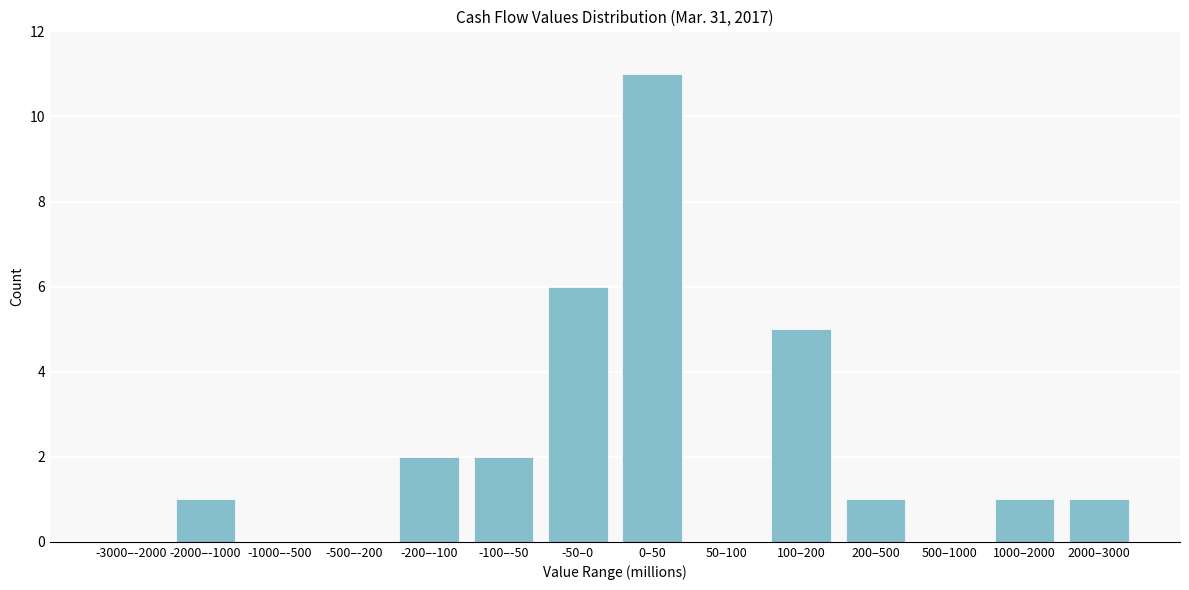

Reading left to right, transcribe all the data shown in this chart.

-3000–-2000=0	-2000–-1000=1	-1000–-500=0	-500–-200=0	-200–-100=2	-100–-50=2	-50–0=6	0–50=11	50–100=0	100–200=5	200–500=1	500–1000=0	1000–2000=1	2000–3000=1